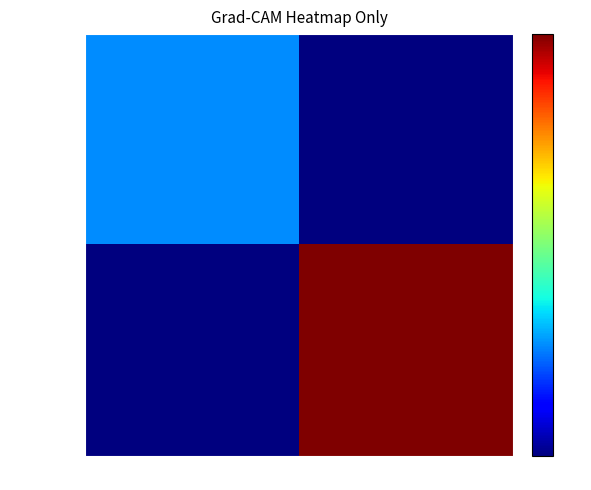

What is the spread (max minus min) of values at 1?

1.0